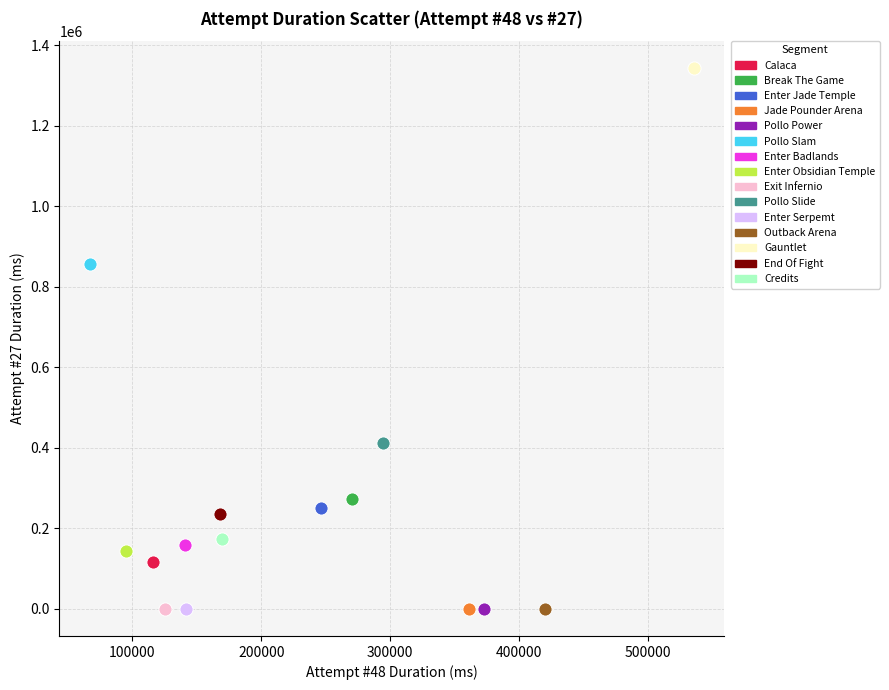

What are all the series names shown in the legend?

Calaca, Break The Game, Enter Jade Temple, Jade Pounder Arena, Pollo Power, Pollo Slam, Enter Badlands, Enter Obsidian Temple, Exit Infernio, Pollo Slide, Enter Serpemt, Outback Arena, Gauntlet, End Of Fight, Credits